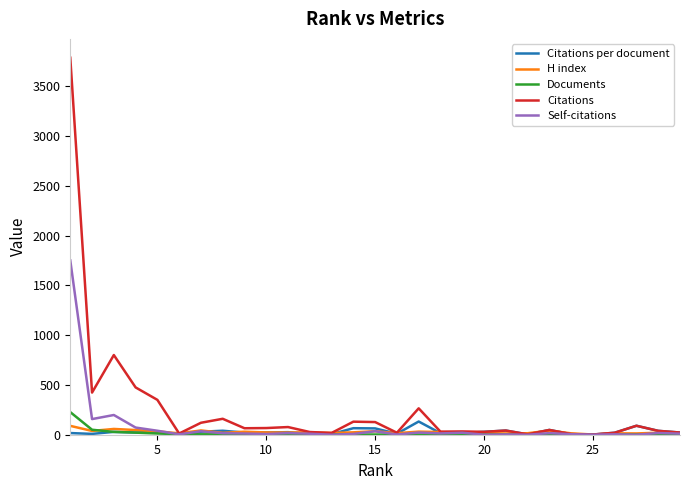

Which series has the largest range (max minus min)?

Citations